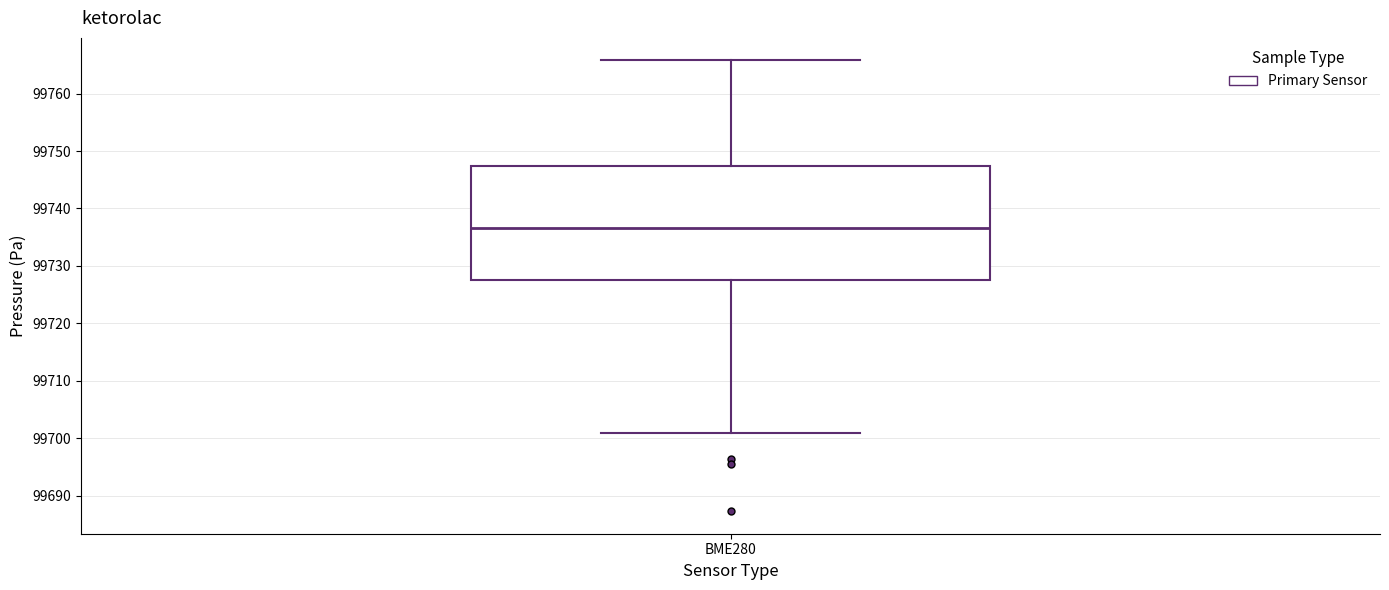

Read this box plot against the y-axis: the position of the median line, the range covered by the box, and the ends of both whiskers. The values are not printed on the chart, so give them approximately, as read against the axis.

median 99737, box 99728 to 99747, whiskers 99701 to 99766